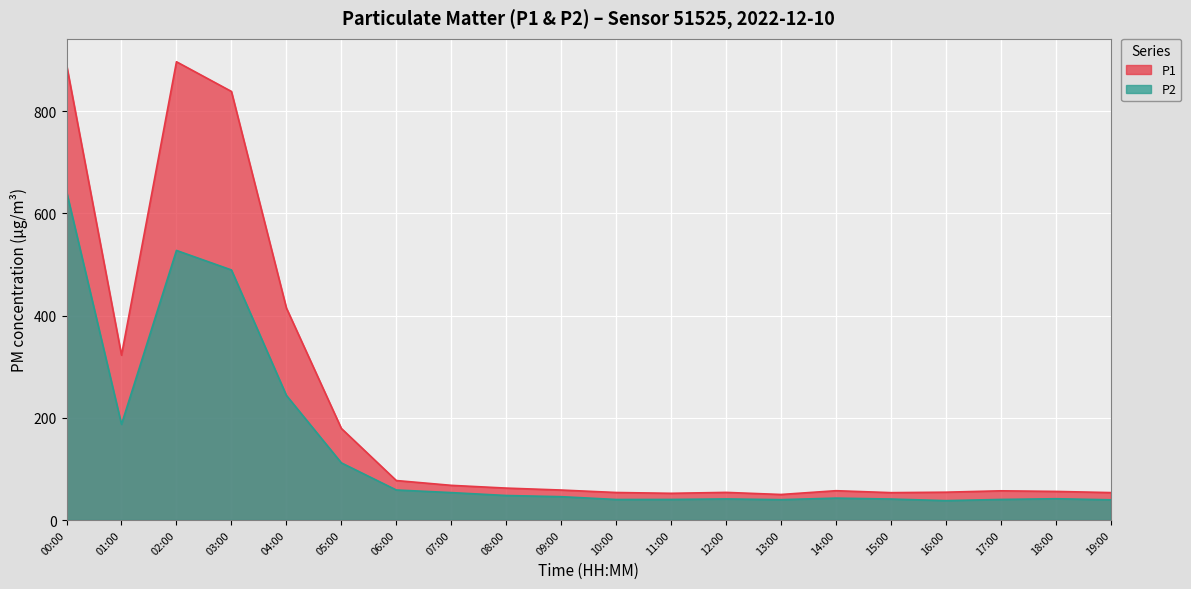

True or false: P1 and P2 cross at least once.

False